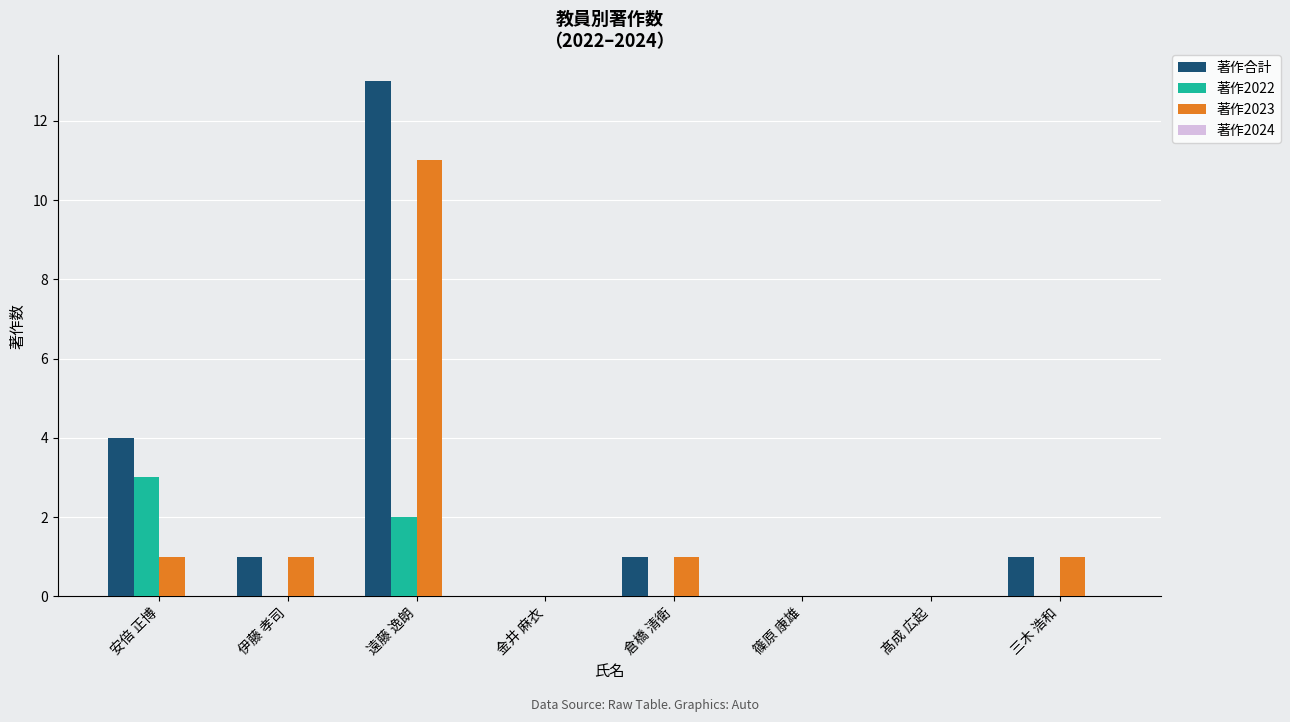

How many groups of bars are there?

8